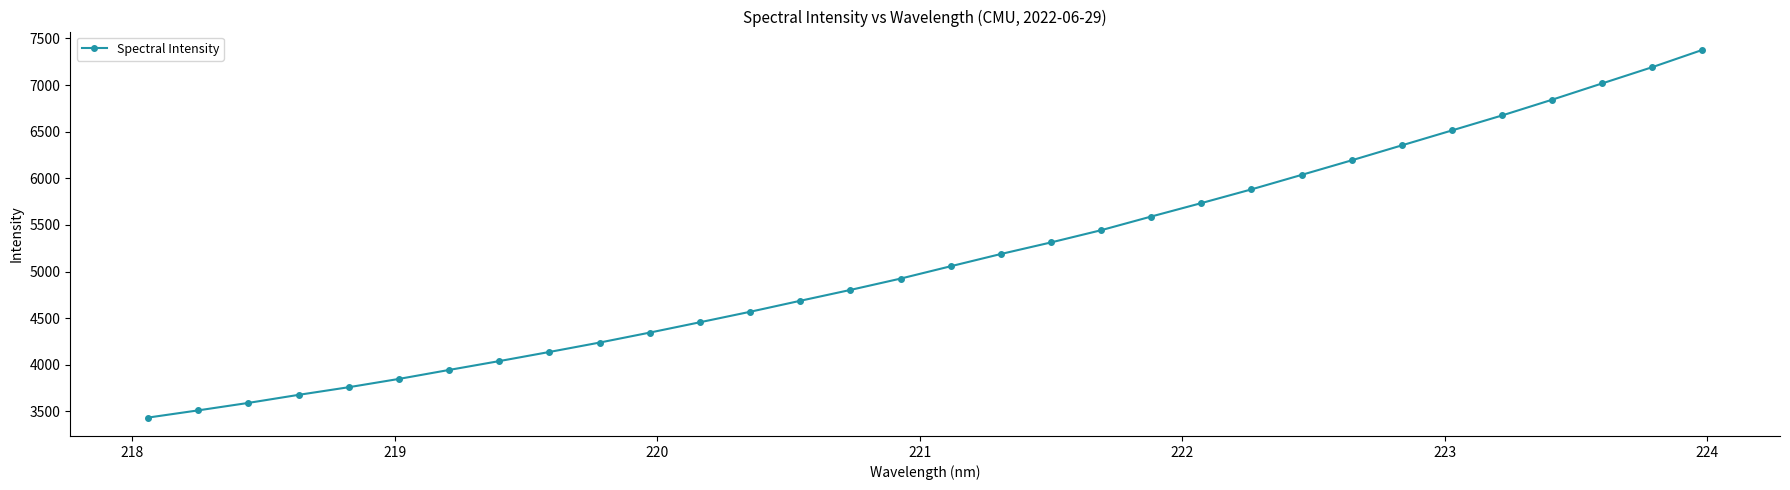

What is the average value?

5137.1